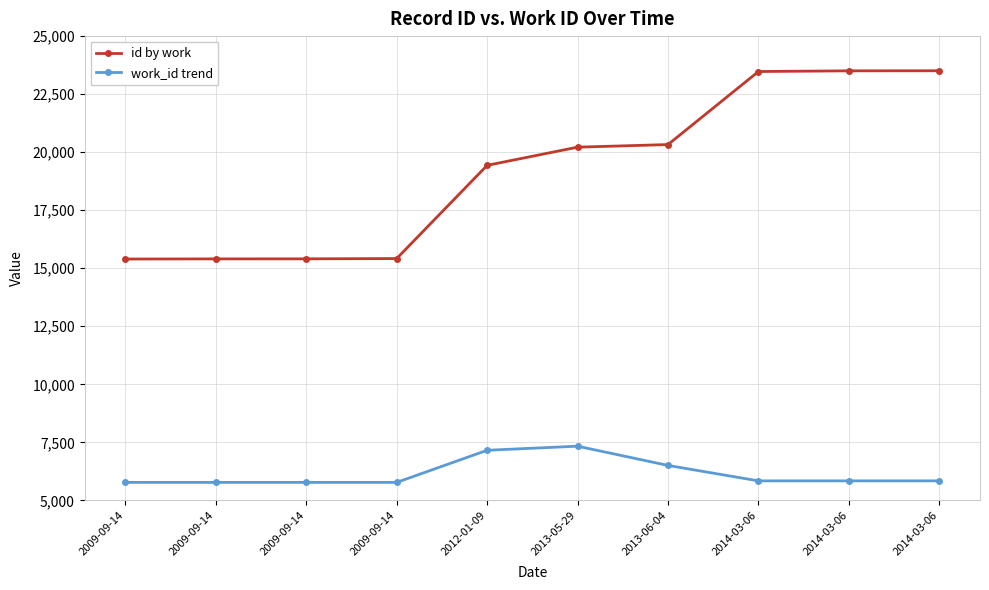

What is the minimum value shown in the chart?

5775